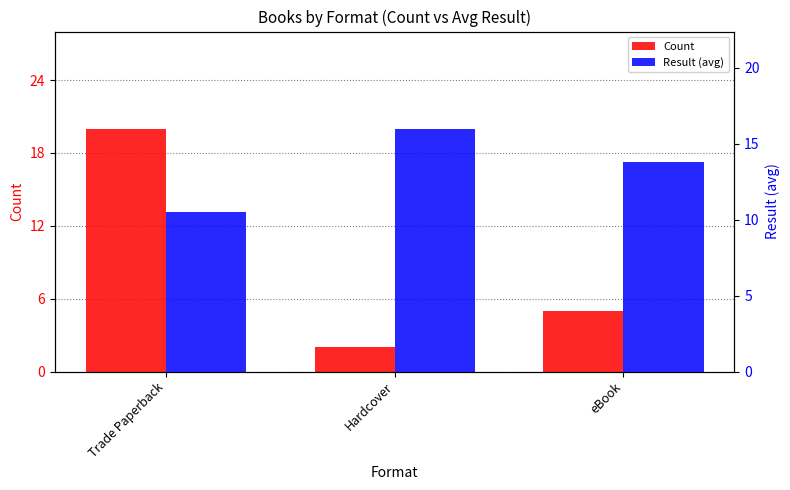

List the series in order of their overall mean, highest first.

Result (avg), Count